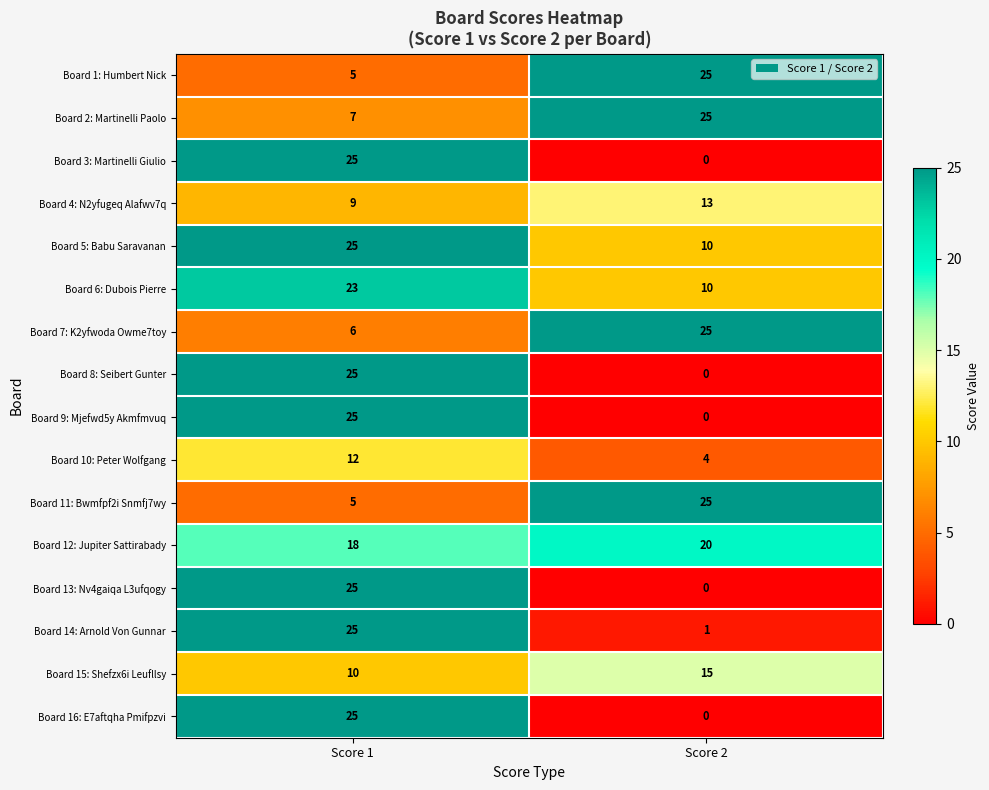

Count the number of data series in this chart.

16